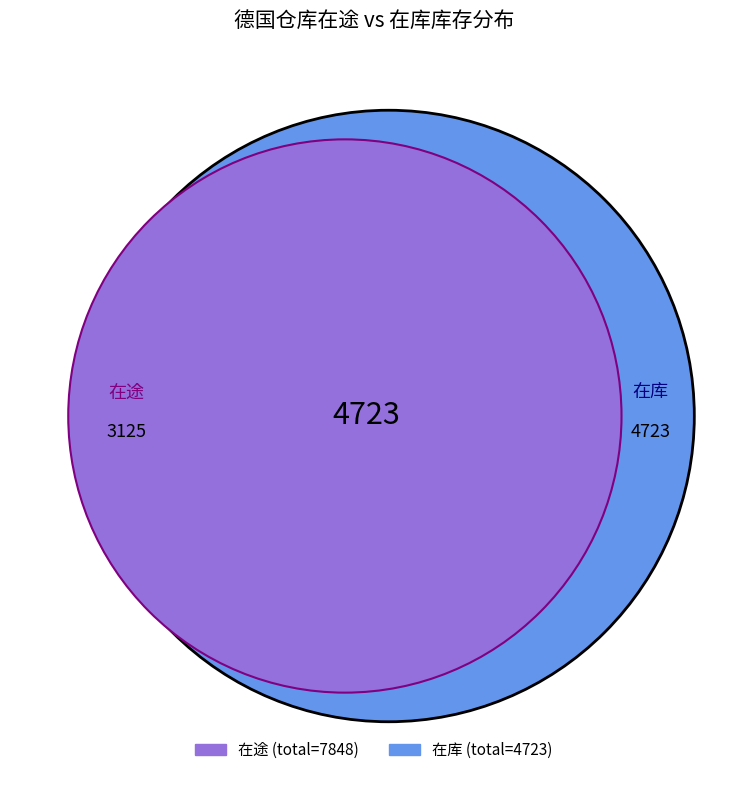

To the nearest percent, what is the difference between the largest and smallest slice percentages?

16%